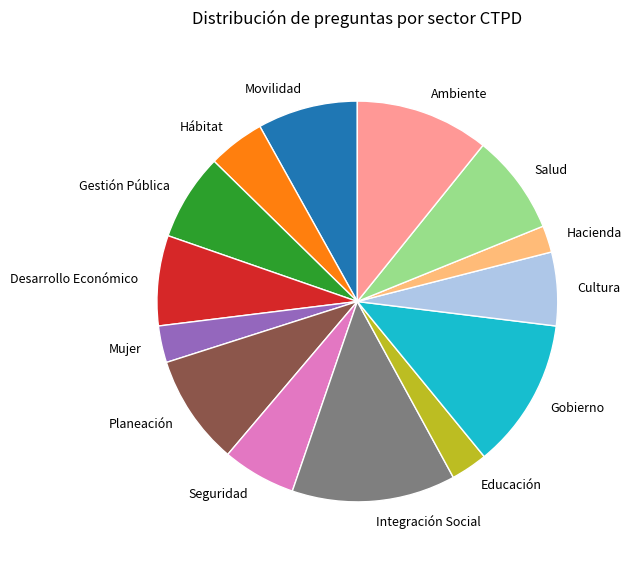

True or false: Salud accounts for 8% of the total.

True